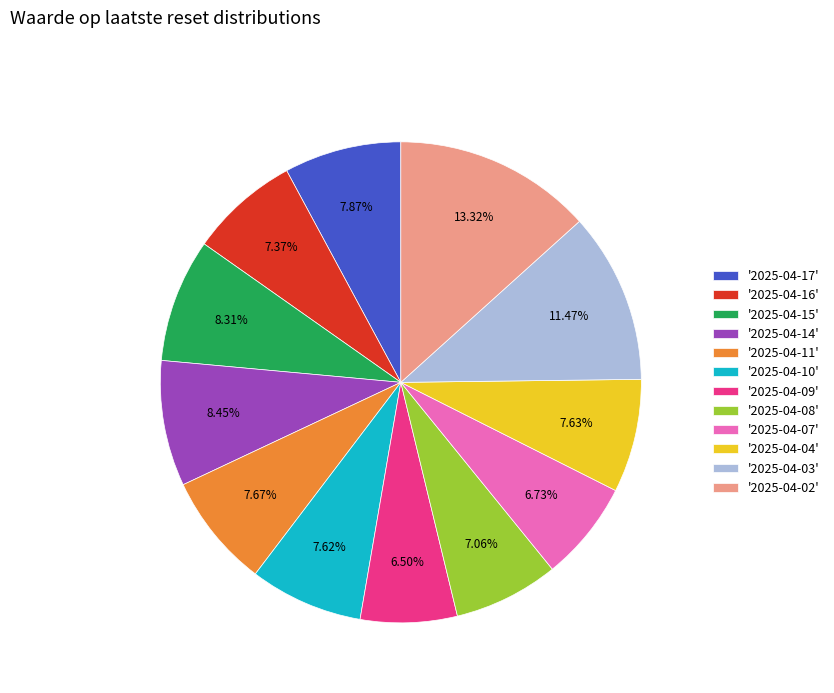

Do '2025-04-04' and '2025-04-17' together represent more than half of the pie?

No